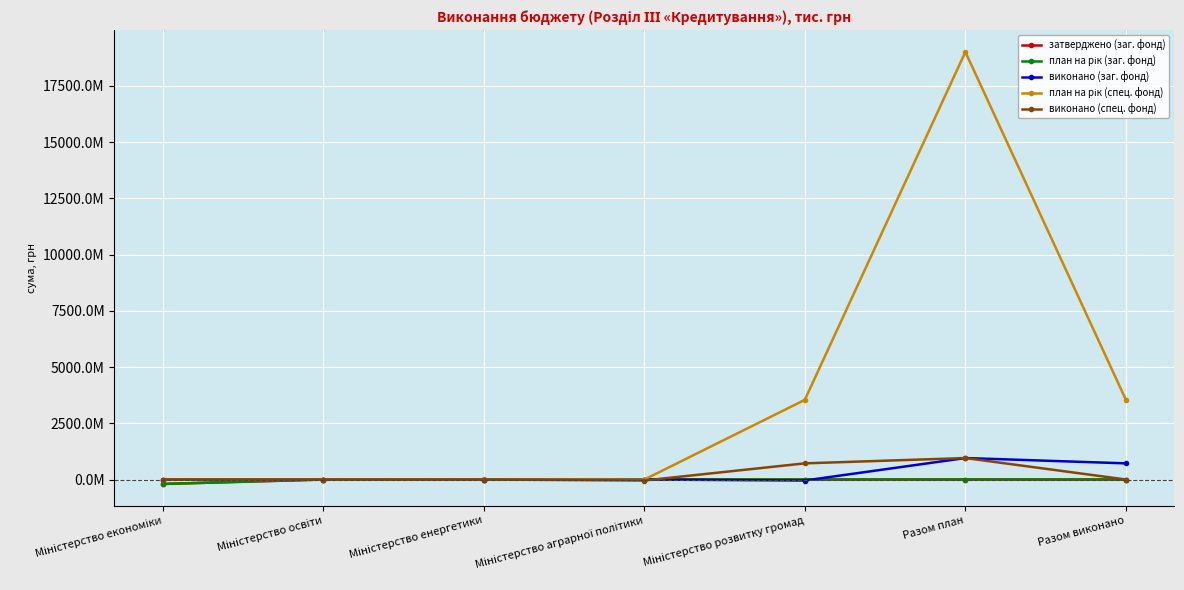

How many interior local valleys does the виконано (заг. фонд) series have?

1